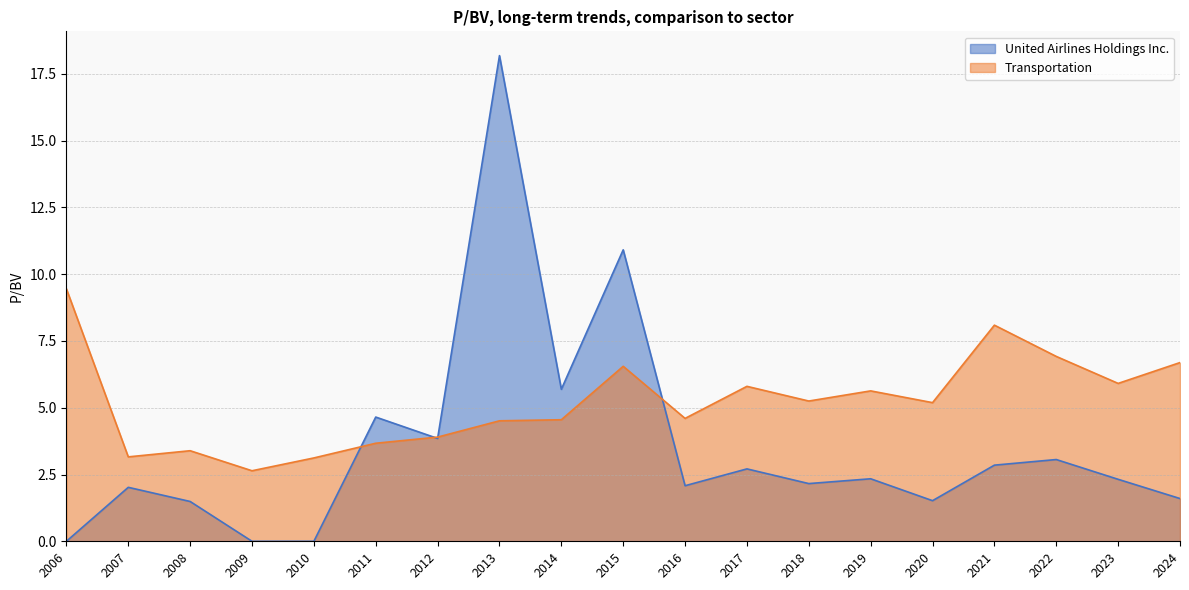

After their last crossing, which series has the higher values: Transportation or United Airlines Holdings Inc.?

Transportation